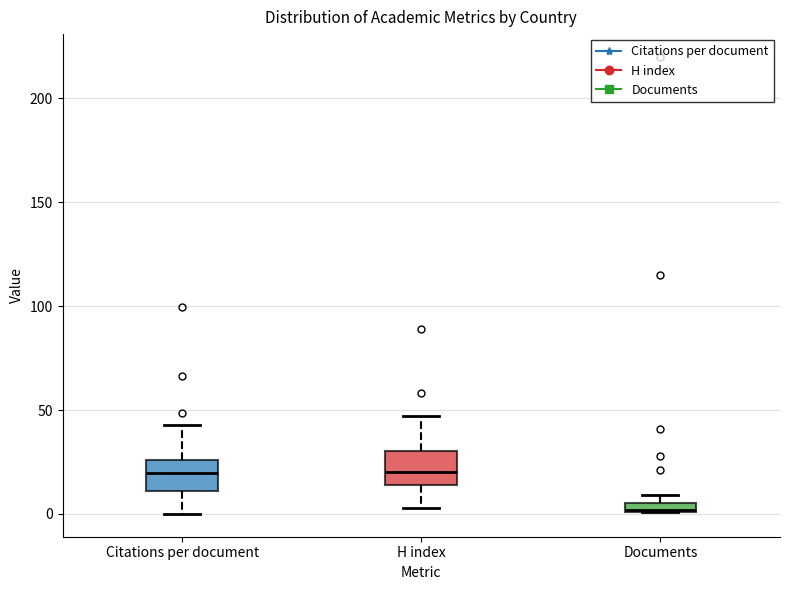

Where does the median line of the box for Citations per document sit on the y-axis? The values are not printed on the chart, so give them approximately, as read against the axis.

20